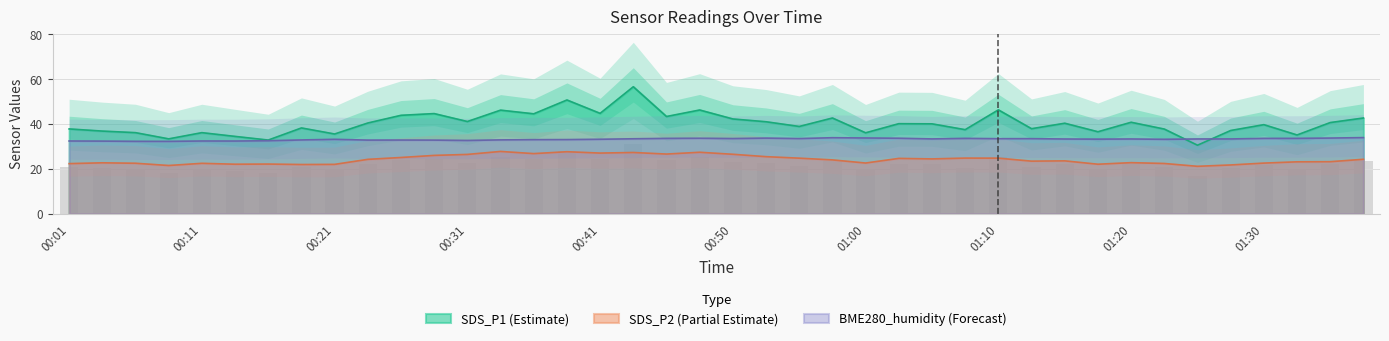

What position from the left is 01:37?

40